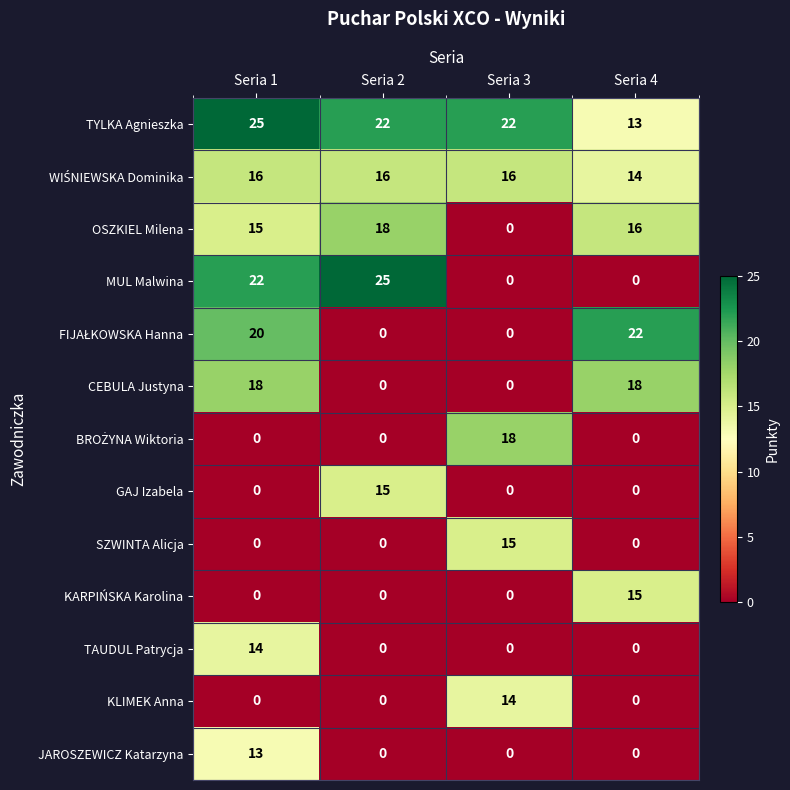

The SZWINTA Alicja series shows 15 at Seria 3. True or false?

True